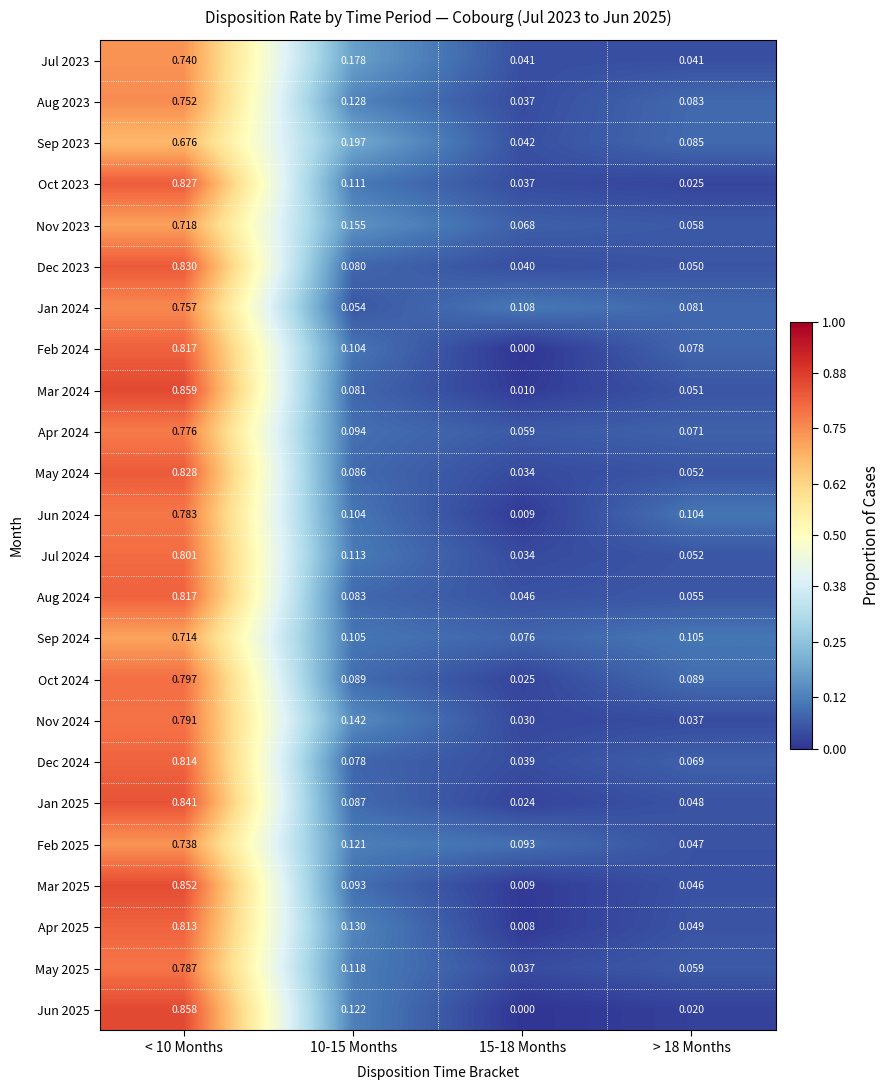

At how many categories does at least one series exceed 0?

4